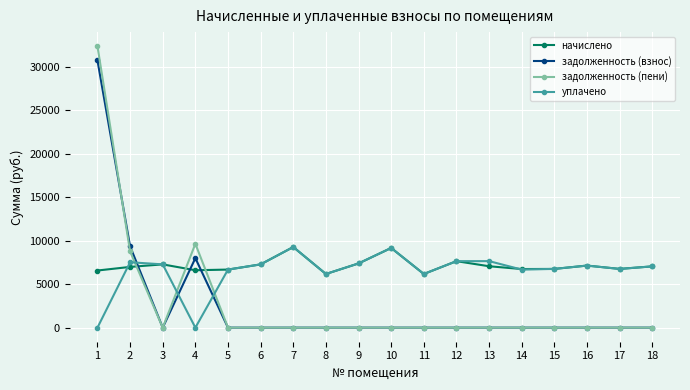

Which series has the largest total across all categories?

начислено